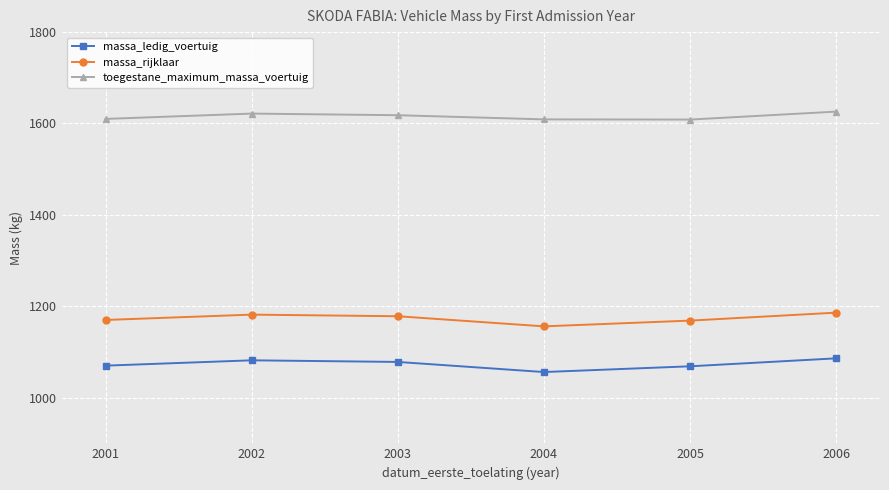

Is the value of massa_ledig_voertuig at 2005 greater than the value of toegestane_maximum_massa_voertuig at 2002?

No